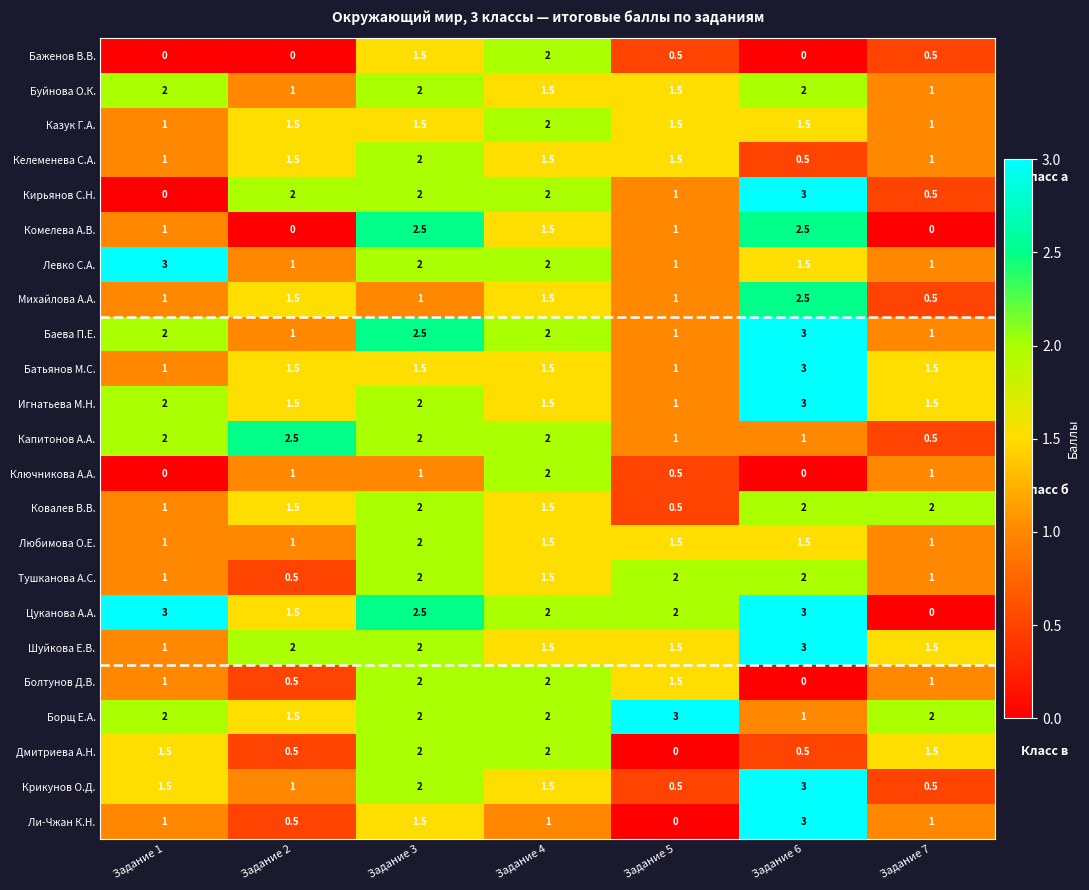

At how many categories does at least one series exceed 1?

7